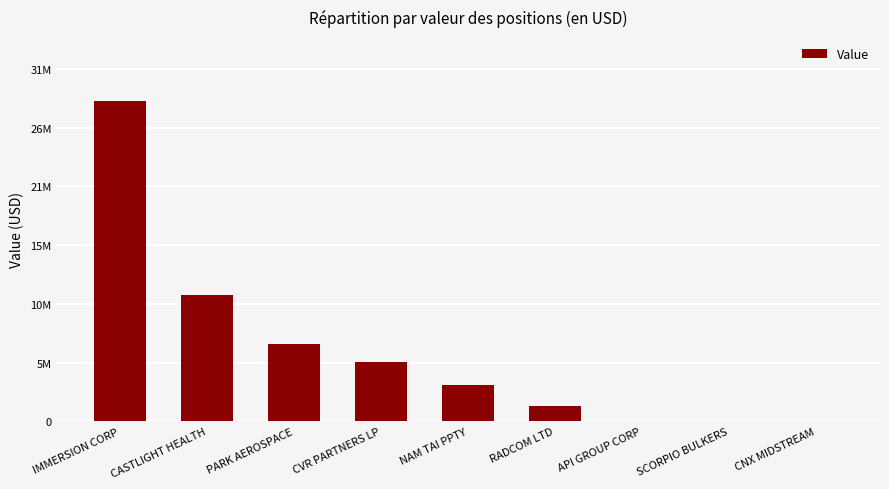

Are the bars horizontal?

No